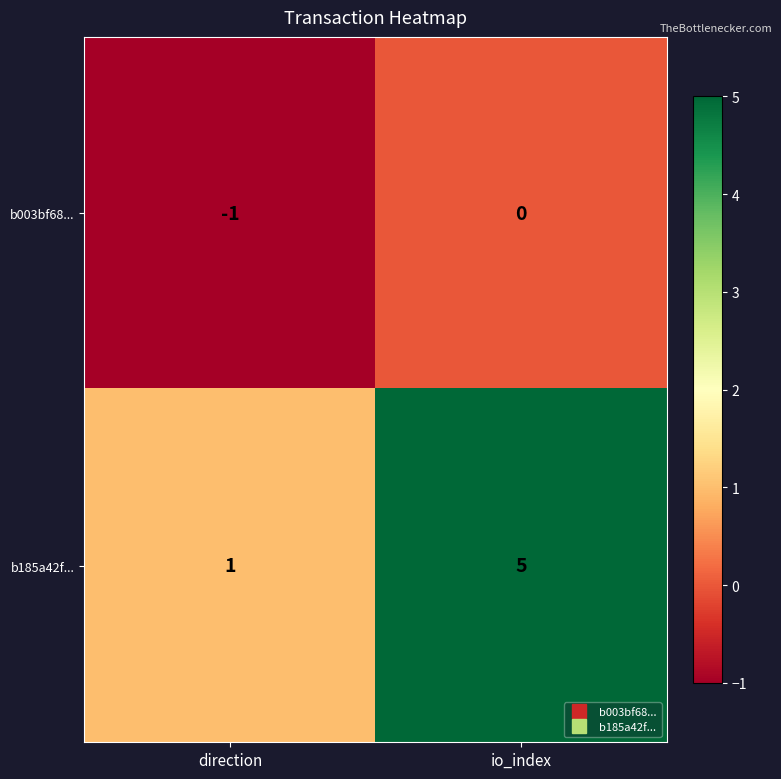

Which series has the largest total across all categories?

b185a42f...